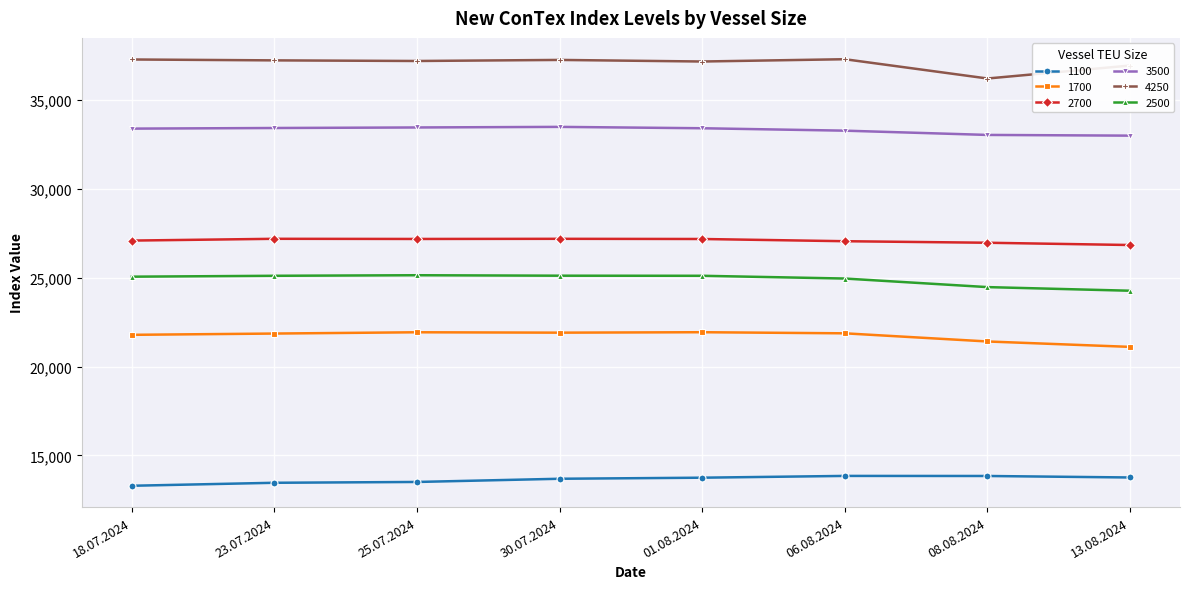

What is the difference between the second highest and minimum values in the 4250 series?

1070